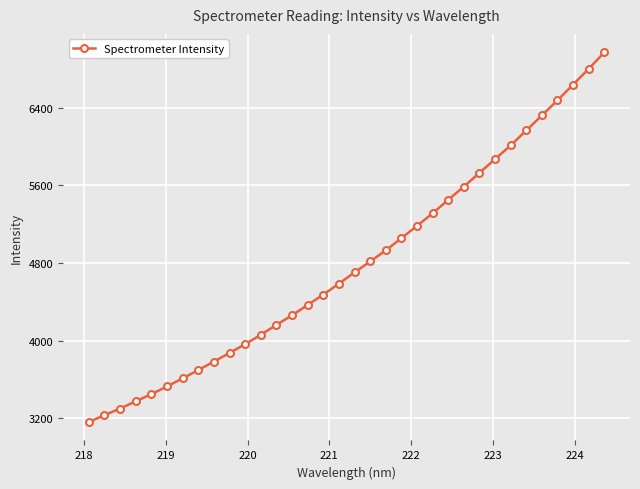

What is the average value?

4791.0